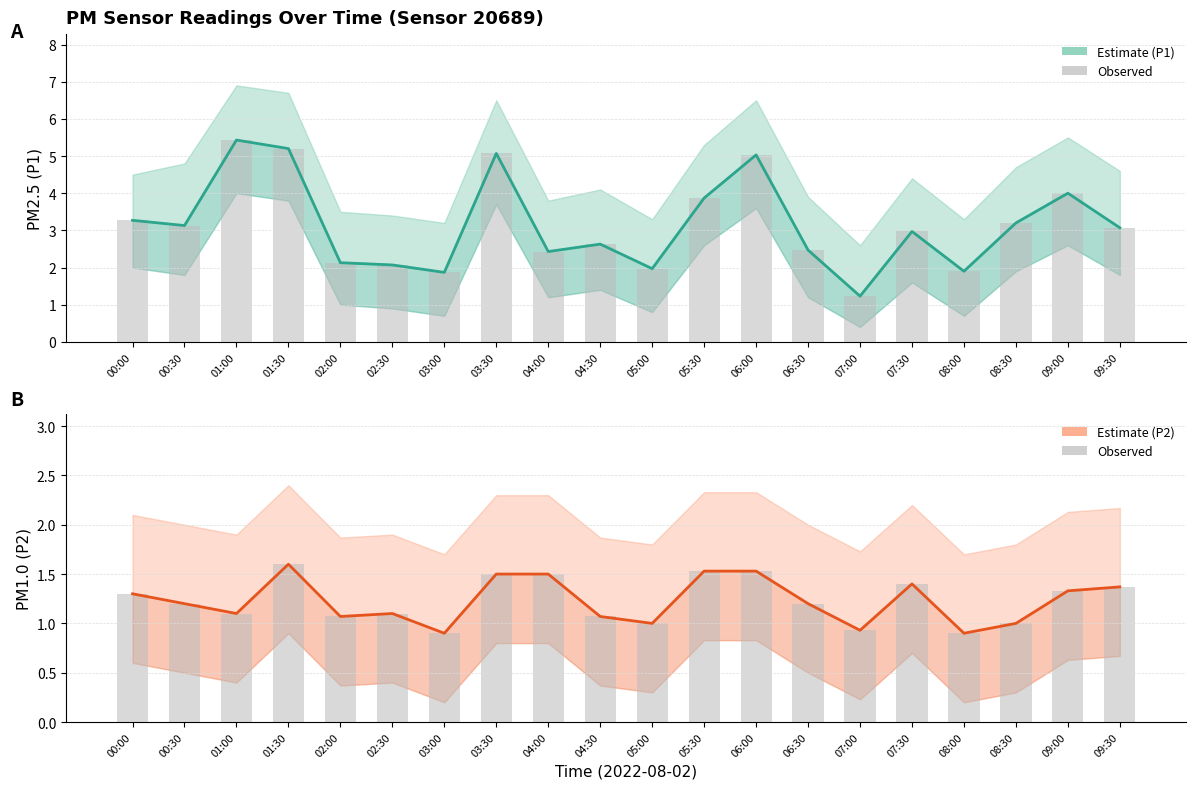

What is the average value of the P2 series?

1.2